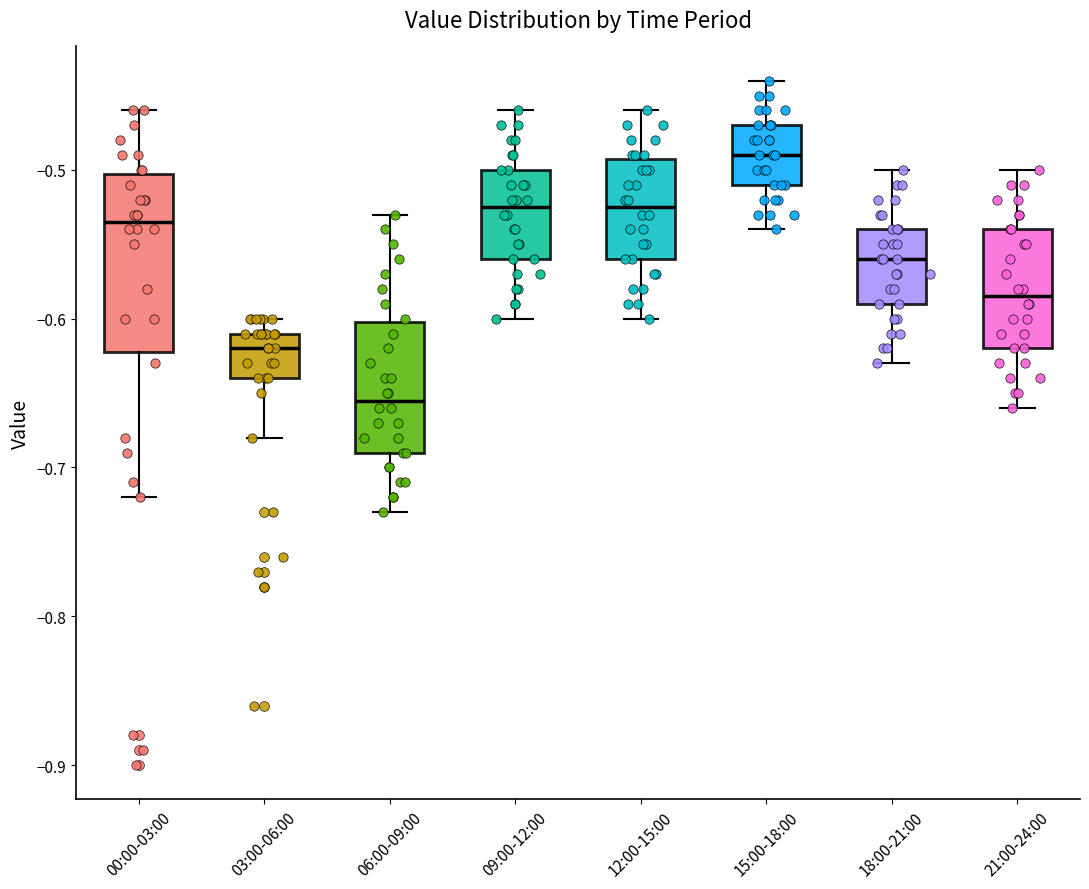

Where does the lower whisker of the box for 21:00-24:00 end on the y-axis? The values are not printed on the chart, so give them approximately, as read against the axis.

-0.66